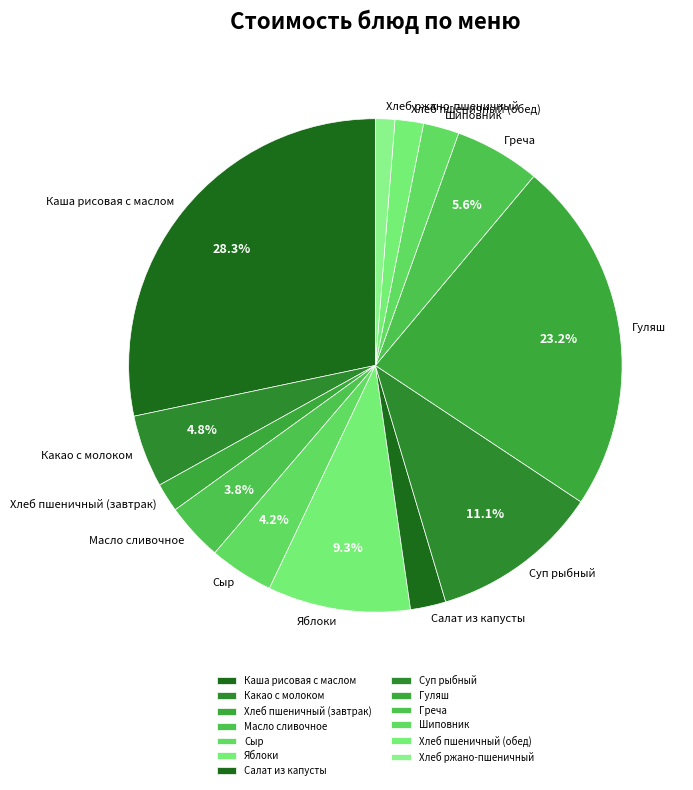

How many segments does this pie chart have?

13